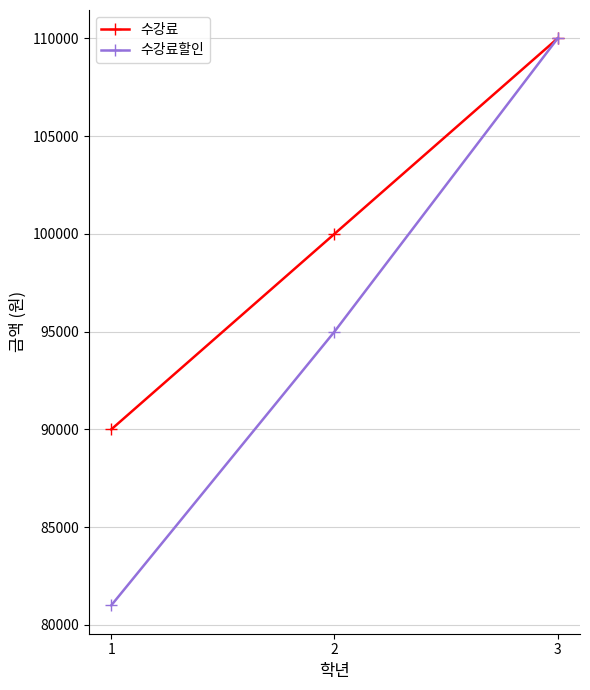

What is the smallest value displayed?

81000